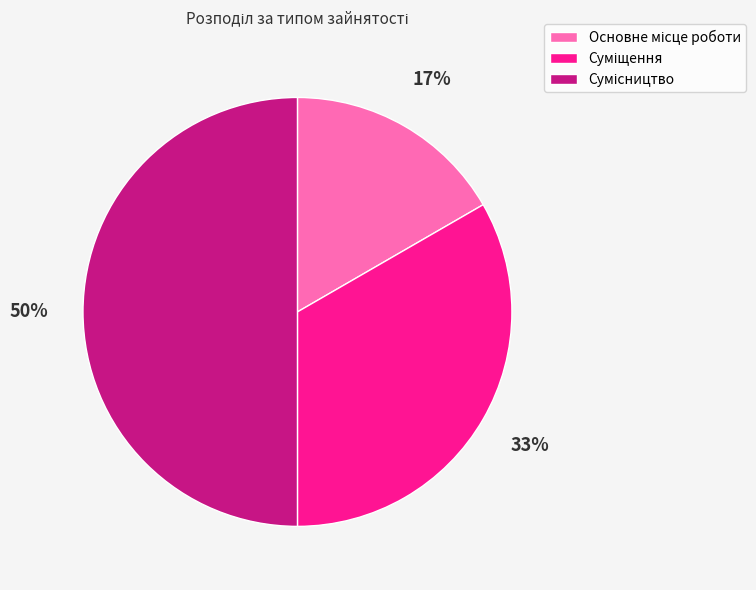

To the nearest percent, what is the average slice percentage?

33%